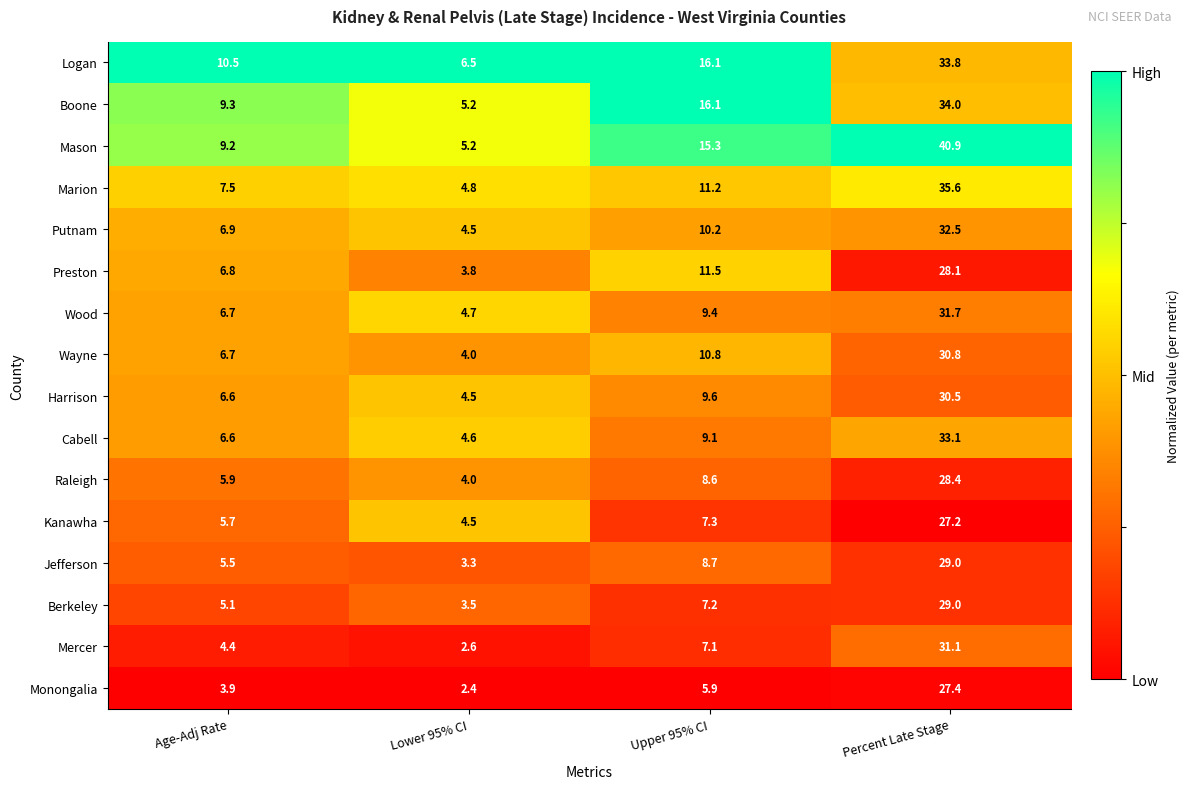

What is the average value of the Berkeley series?

11.2